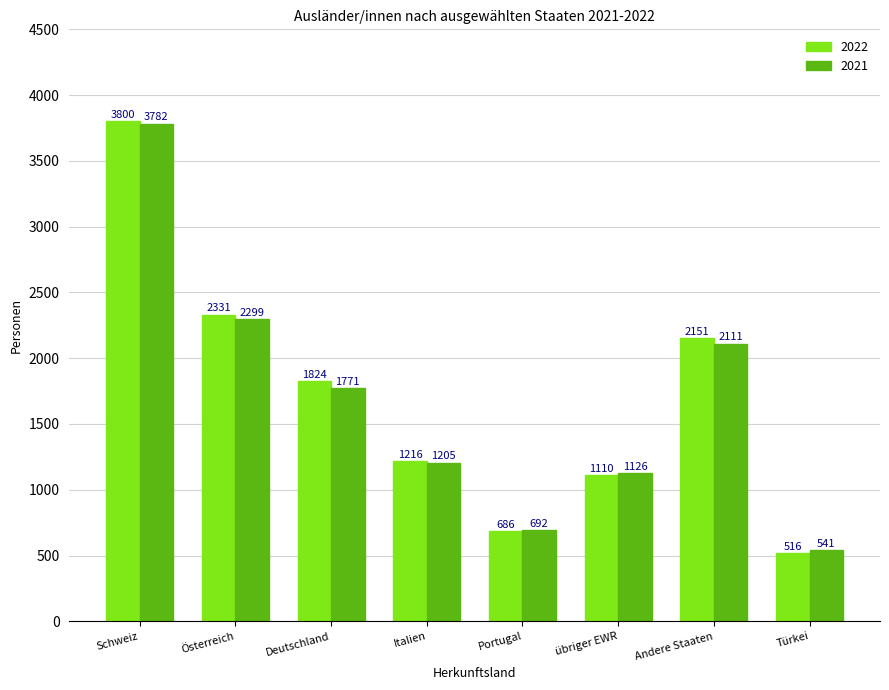

Is it true that 2021 equals 2590 at Deutschland?

False